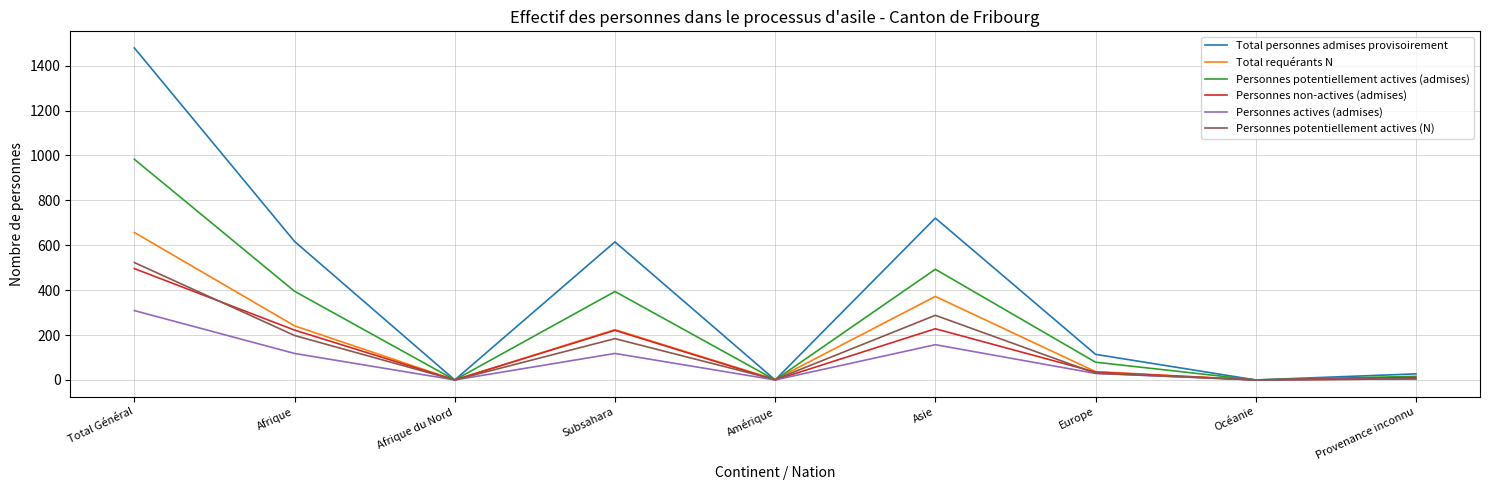

At which category is the sum across all series the highest?

Total Général